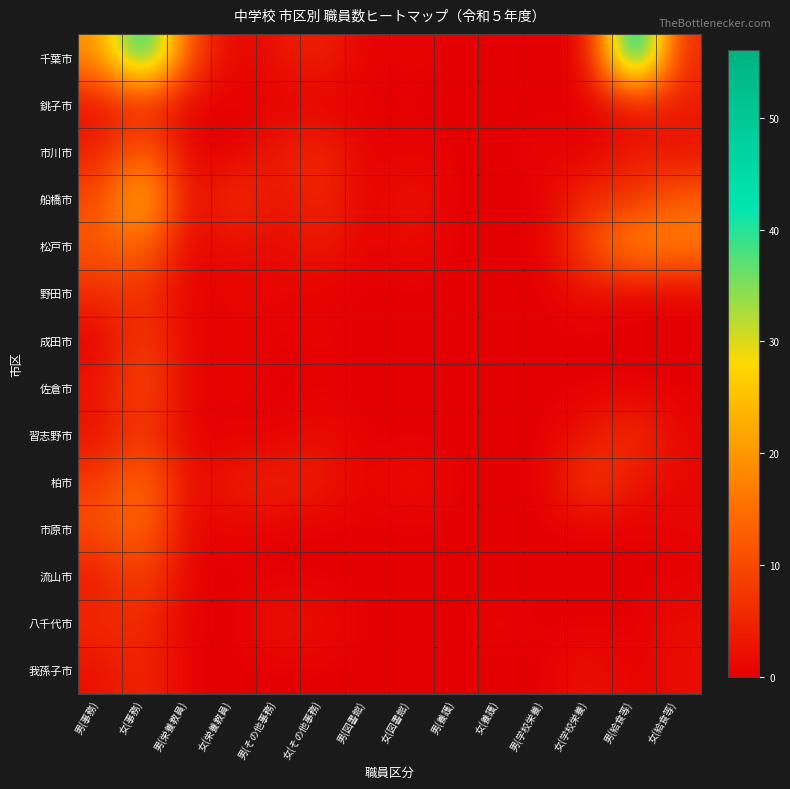

Which series has the largest total across all categories?

千葉市